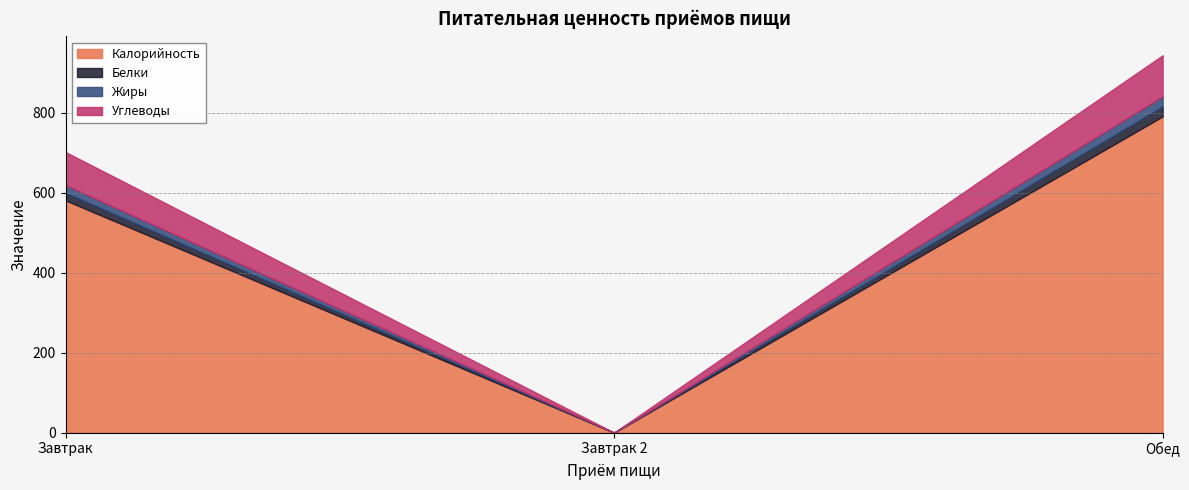

At which label does Углеводы first exceed 83?

Обед